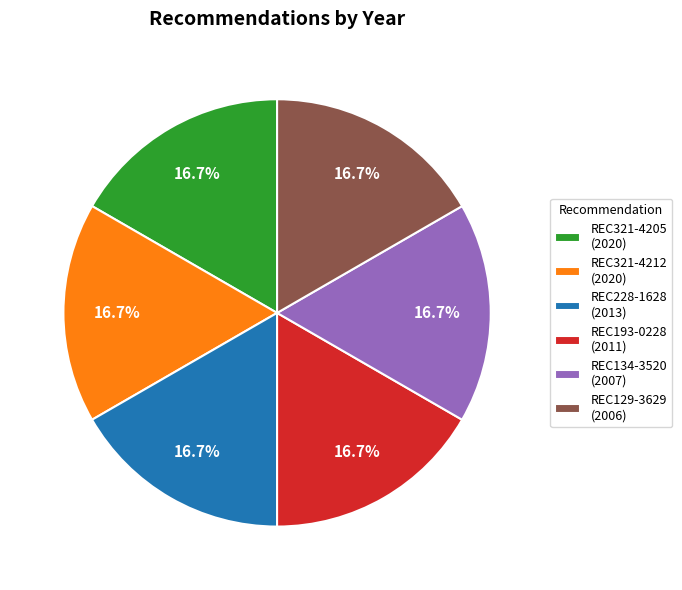

What is the ratio of the value at REC129-3629 (2006) to the value at REC321-4205 (2020)?

1.0